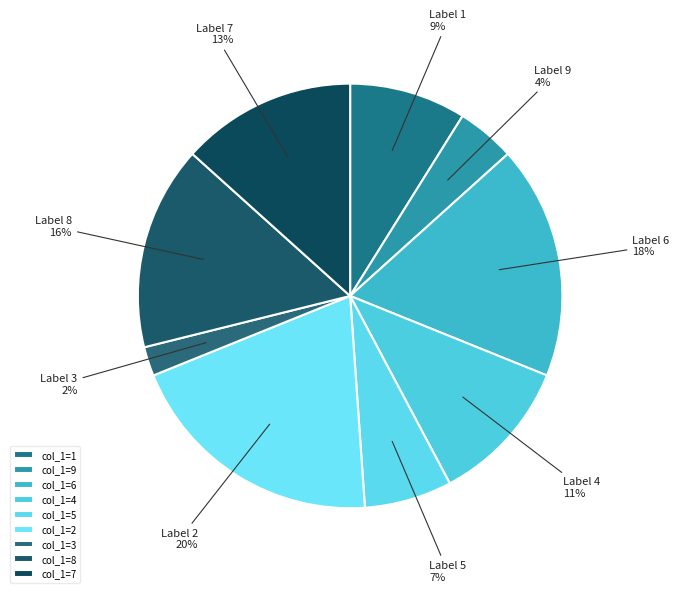

How many slices are in this pie chart?

9